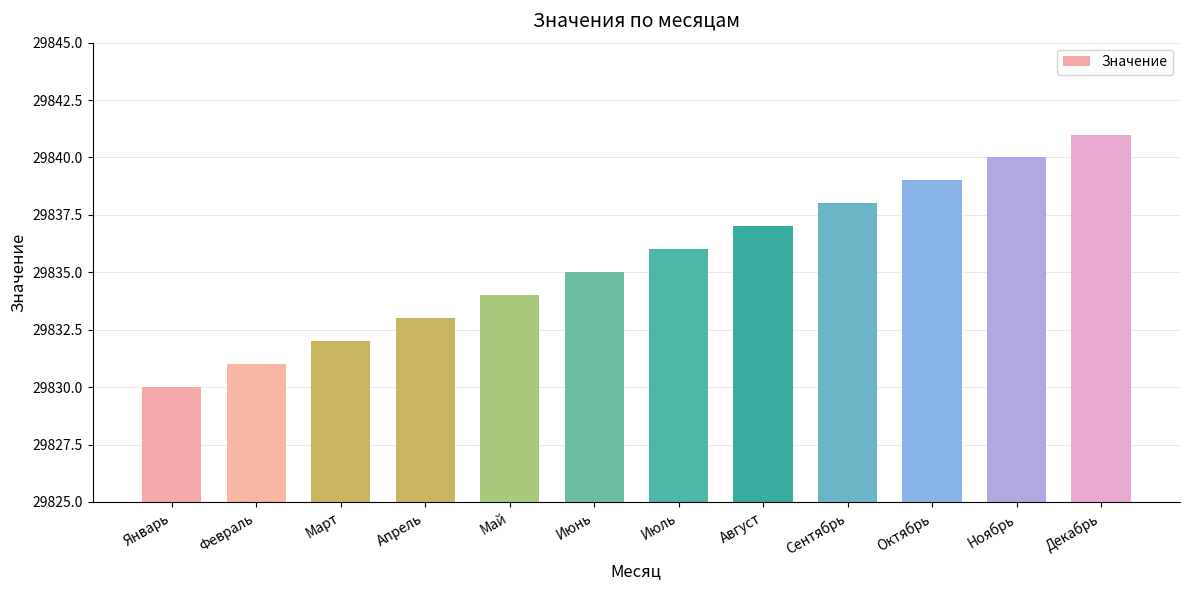

Reading right to left, what are all the values shown in this chart?

29841	29840	29839	29838	29837	29836	29835	29834	29833	29832	29831	29830